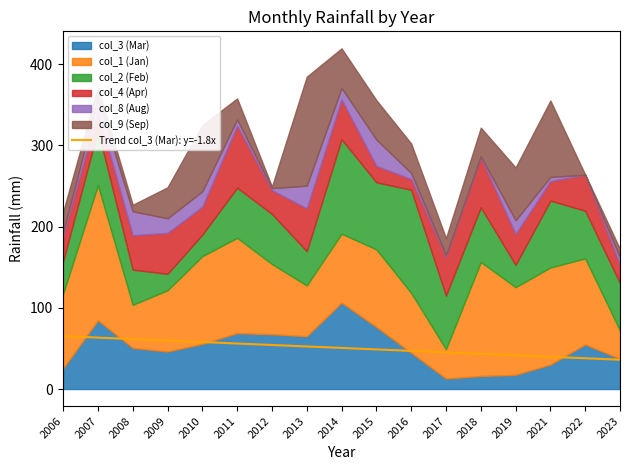

Is it true that Trend col_3 (Mar): y=-1.8x equals 43.9 at 2007?

False